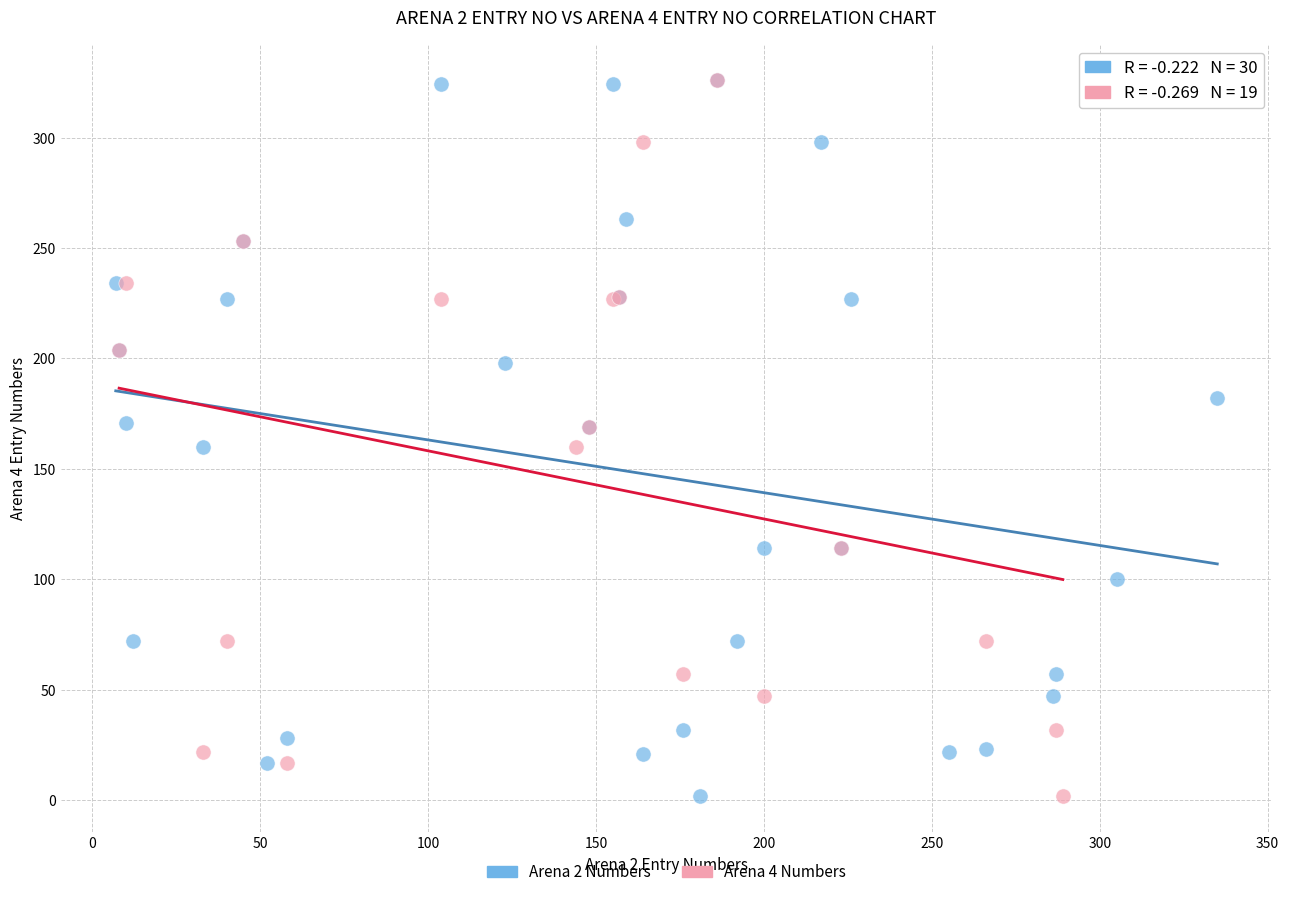

What are all the series names shown in the legend?

Arena 2 Numbers, Arena 4 Numbers